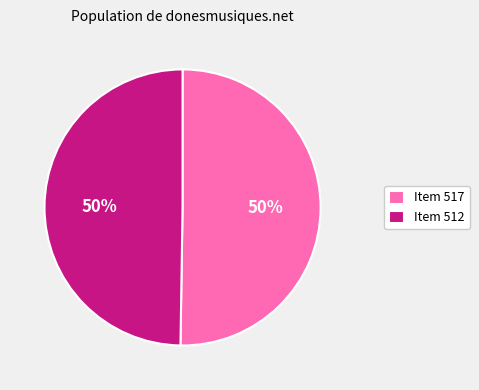

To the nearest percent, what is the combined percentage of Item 517 and Item 512?

100%